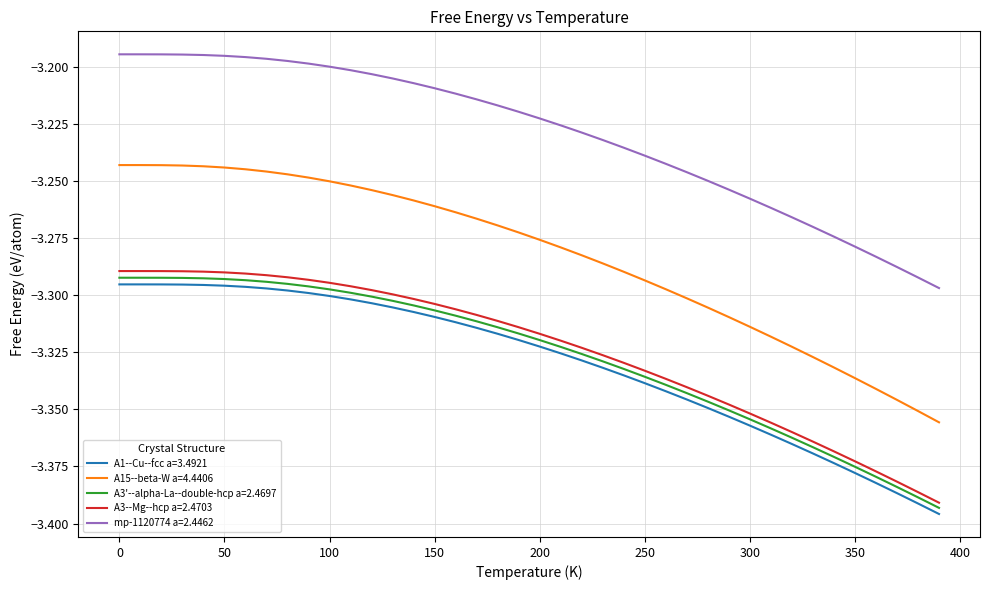

Is this an area chart (filled region under the line)?

No